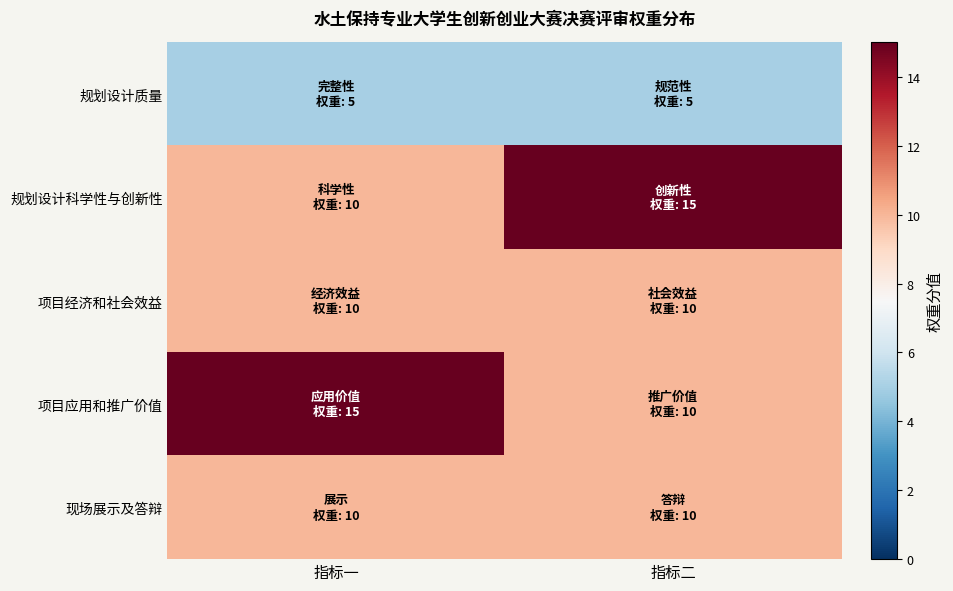

Reading left to right, what are all the values shown in this chart?

规划设计质量: 指标一=5	指标二=5
规划设计科学性与创新性: 指标一=10	指标二=15
项目经济和社会效益: 指标一=10	指标二=10
项目应用和推广价值: 指标一=15	指标二=10
现场展示及答辩: 指标一=10	指标二=10